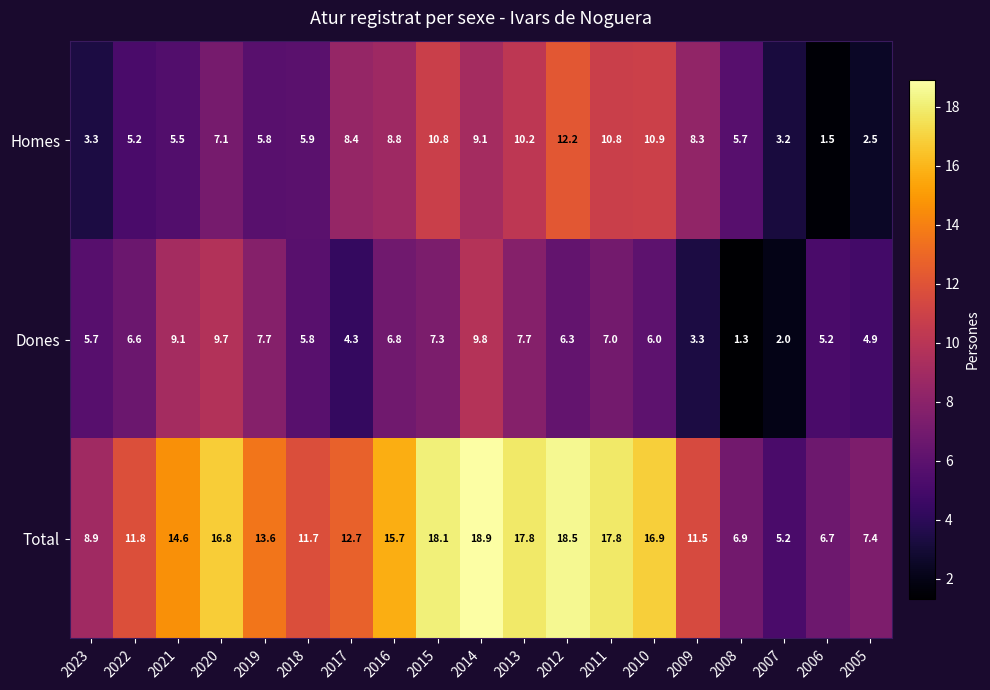

What is the sum of the Dones values at 2007 and 2023?

7.7